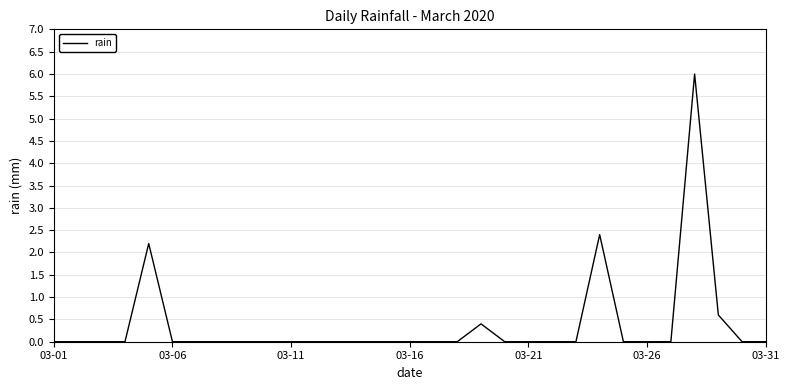

Reading left to right, what are all the values shown in this chart?

0.0	0.0	0.0	0.0	2.2	0.0	0.0	0.0	0.0	0.0	0.0	0.0	0.0	0.0	0.0	0.0	0.0	0.0	0.4	0.0	0.0	0.0	0.0	2.4	0.0	0.0	0.0	6.0	0.6	0.0	0.0